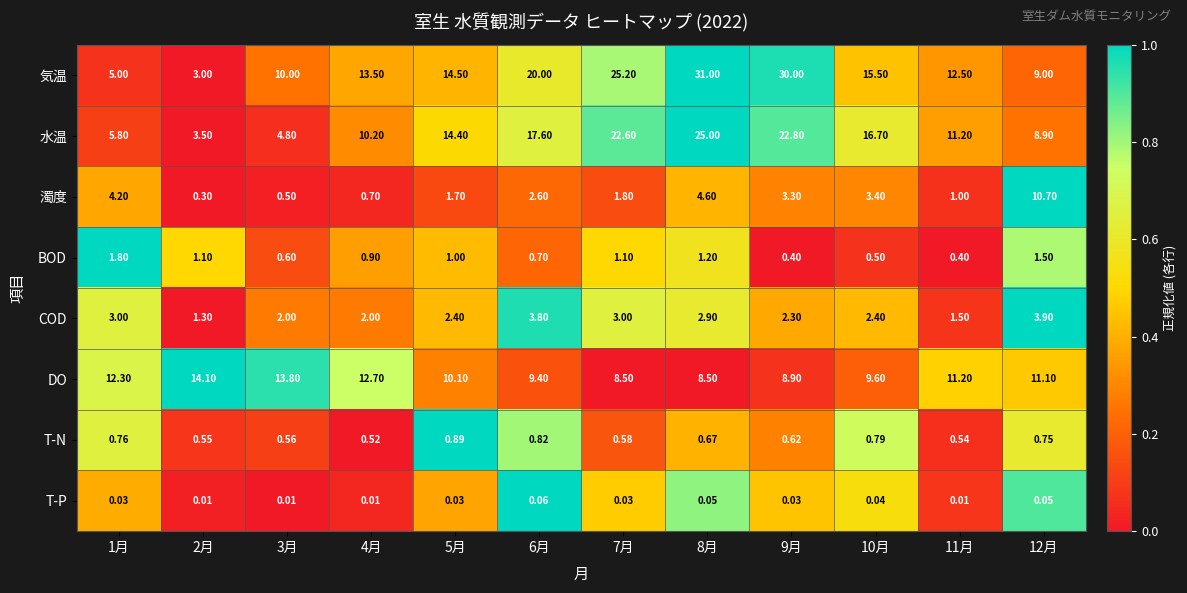

Which series has the largest total across all categories?

気温